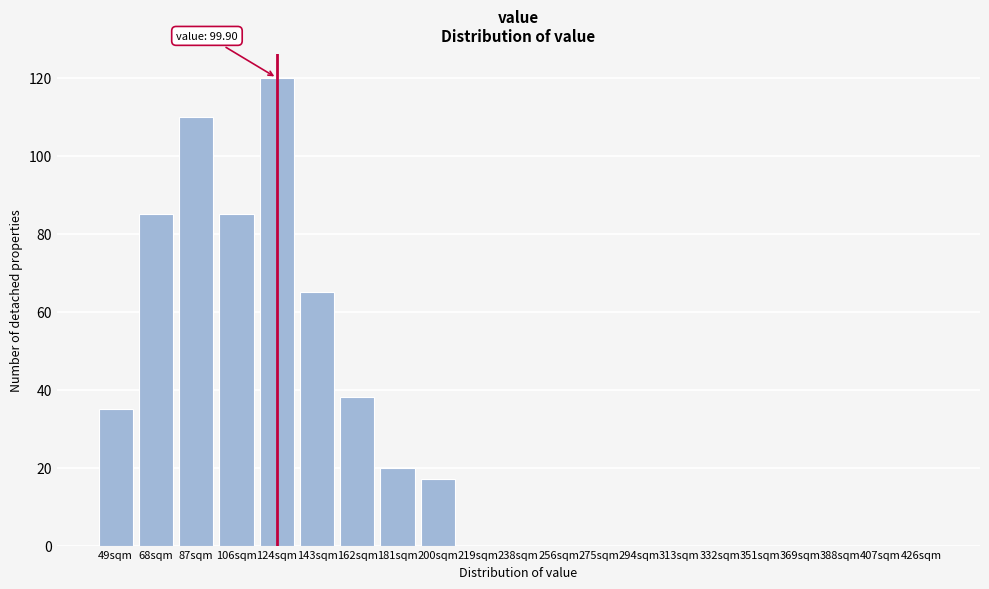

Reading left to right, what are all the values shown in this chart?

49sqm=35	68sqm=85	87sqm=110	106sqm=85	124sqm=120	143sqm=65	162sqm=38	181sqm=20	200sqm=17	219sqm=0	238sqm=0	256sqm=0	275sqm=0	294sqm=0	313sqm=0	332sqm=0	351sqm=0	369sqm=0	388sqm=0	407sqm=0	426sqm=0